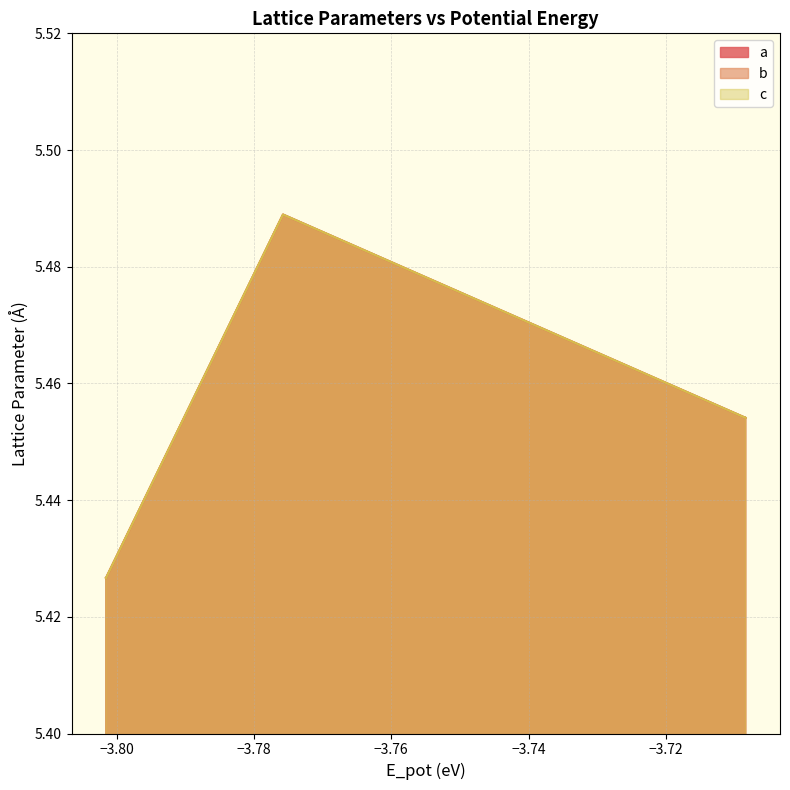

What is the sum of the c values at oqmd-959986 static and oqmd-958168 static?

10.9